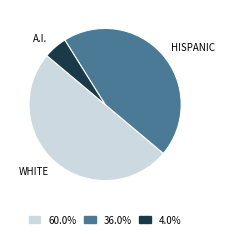

Is HISPANIC the majority of the pie?

No